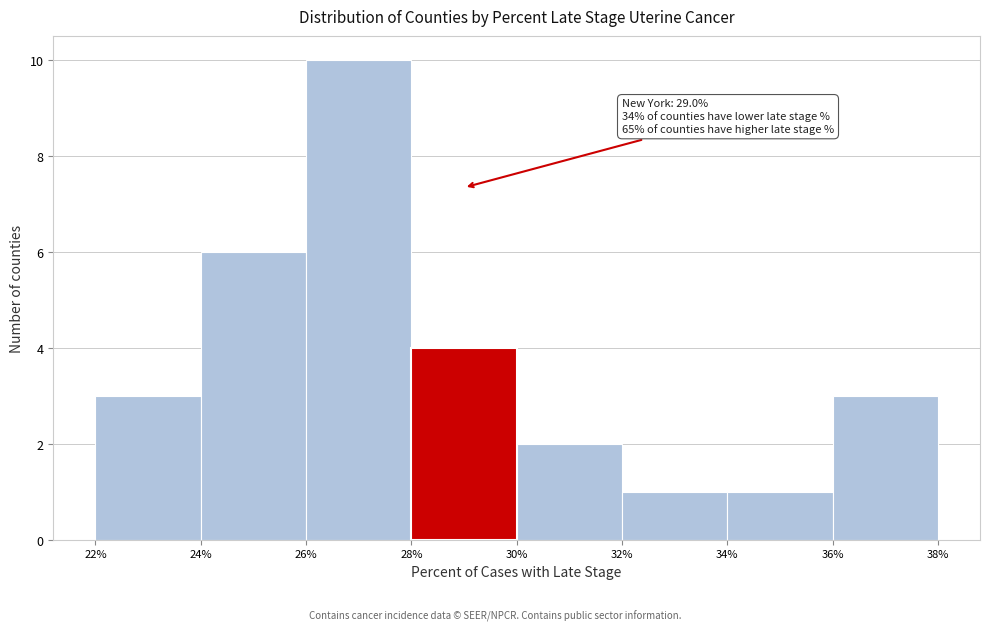

Which range on the x-axis has the tallest bar?

26% to 28%